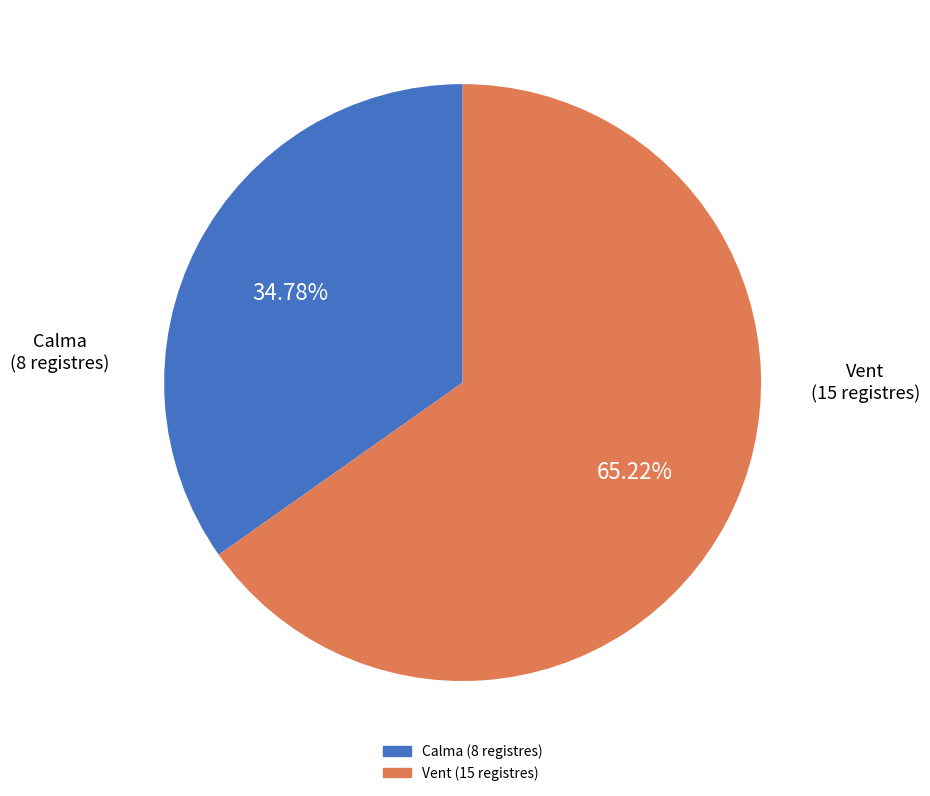

Count the number of slices in the pie.

2